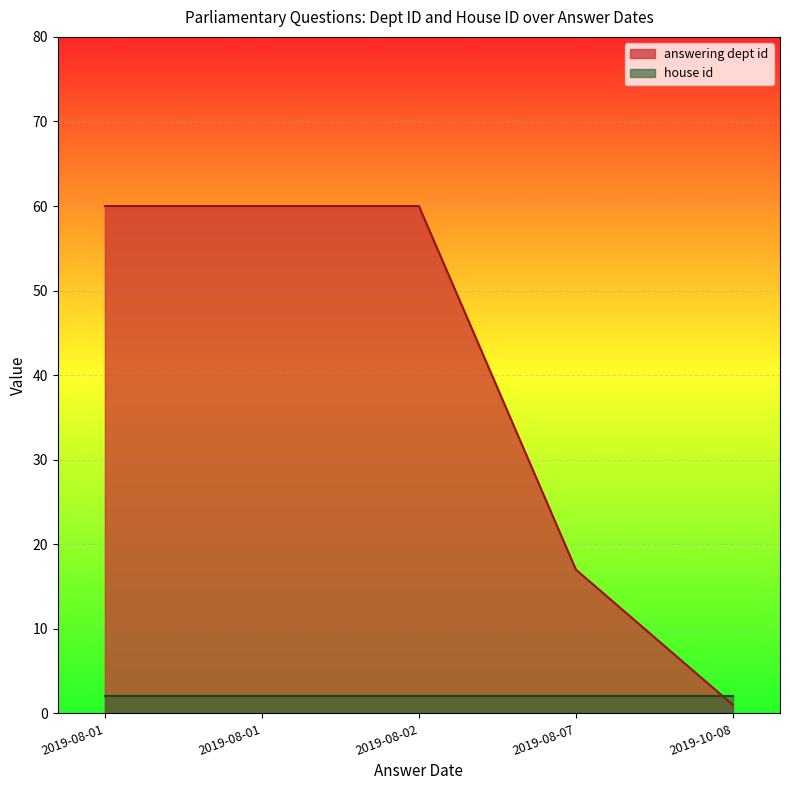

What is the total value across all series at 2019-08-01?

62